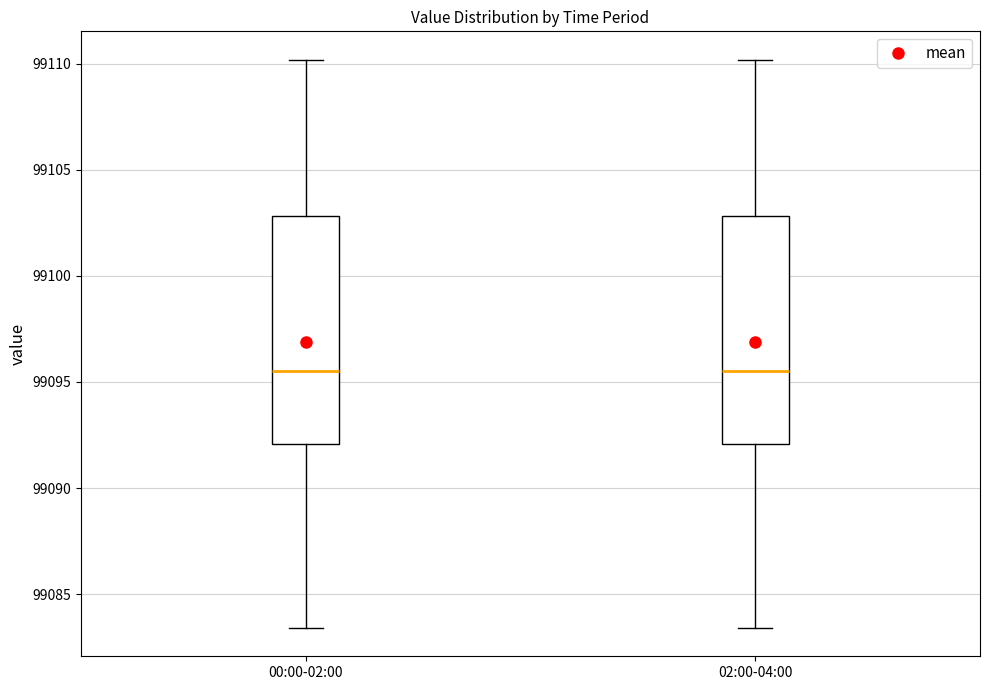

Reading left to right, transcribe this box plot: for each box, give where its median line is, the range the box spans, and where its two whiskers end, as read against the y-axis. The values are not printed on the chart, so give them approximately, as read against the axis.

00:00-02:00: median 99095.5, box 99092.0 to 99103.0, whiskers 99083.5 to 99110.0
02:00-04:00: median 99095.5, box 99092.0 to 99103.0, whiskers 99083.5 to 99110.0